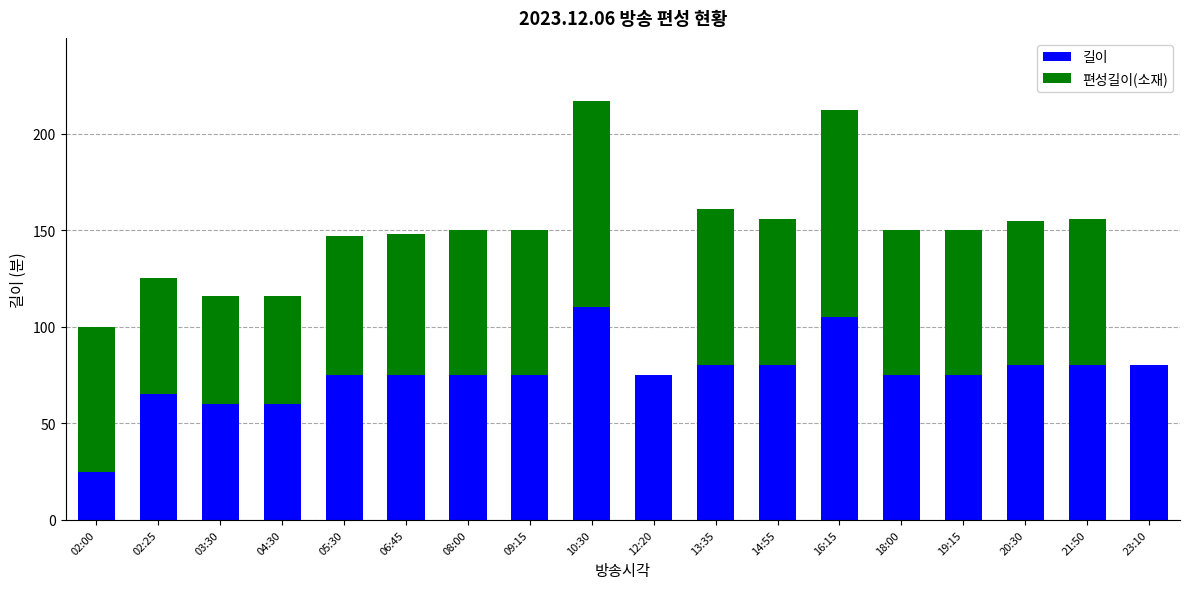

Are the bars horizontal?

No